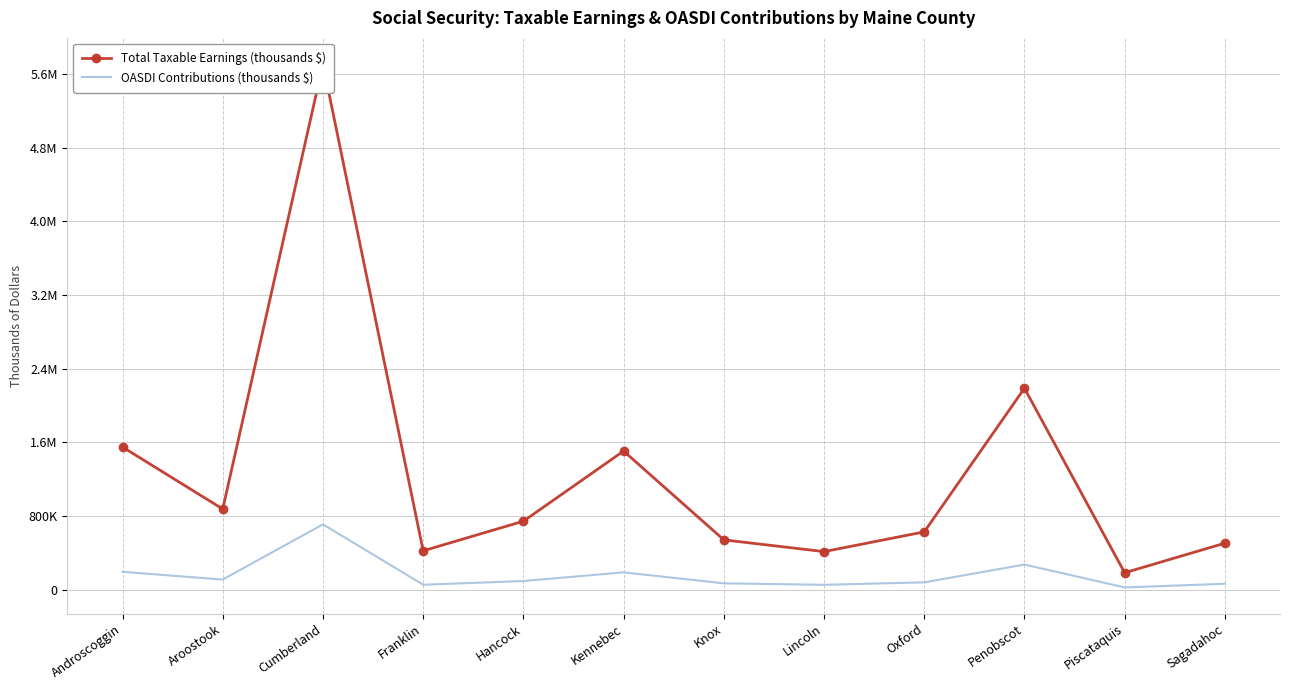

Which series has the largest total across all categories?

Total Taxable Earnings (thousands $)